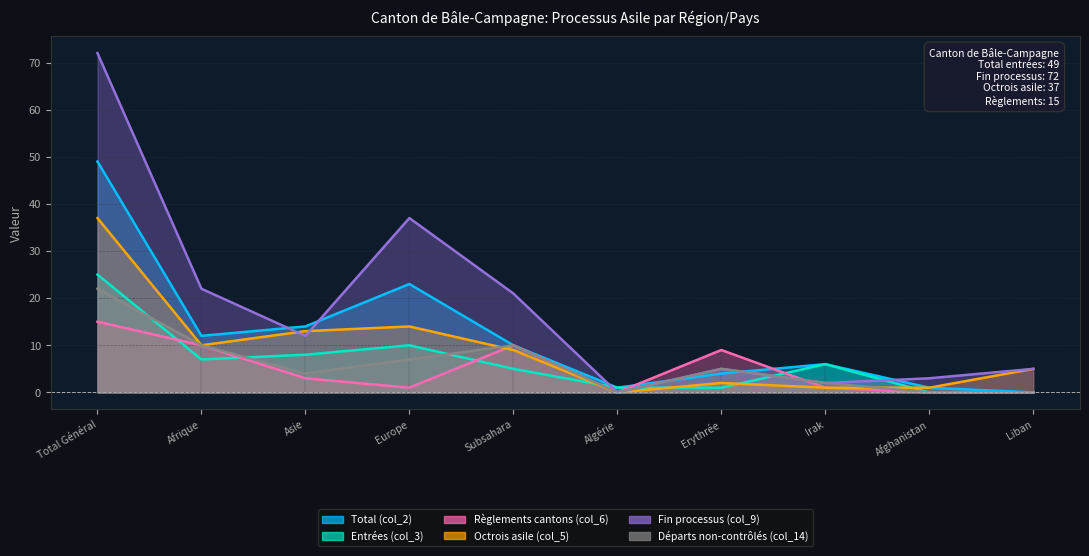

At which category is the sum across all series the highest?

Total Général